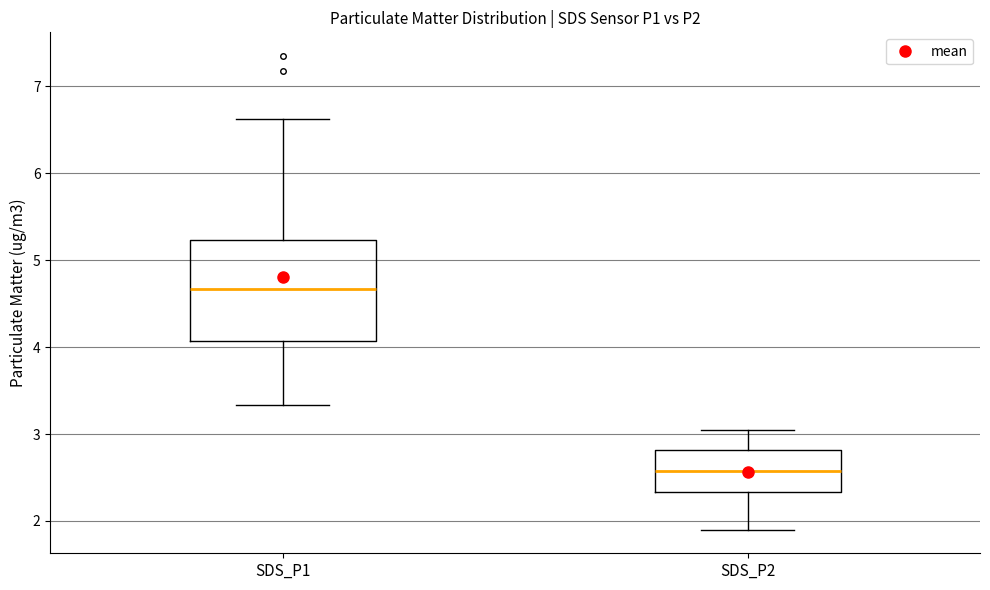

Where is the upper edge of the box for SDS_P1 on the y-axis? The values are not printed on the chart, so give them approximately, as read against the axis.

5.2